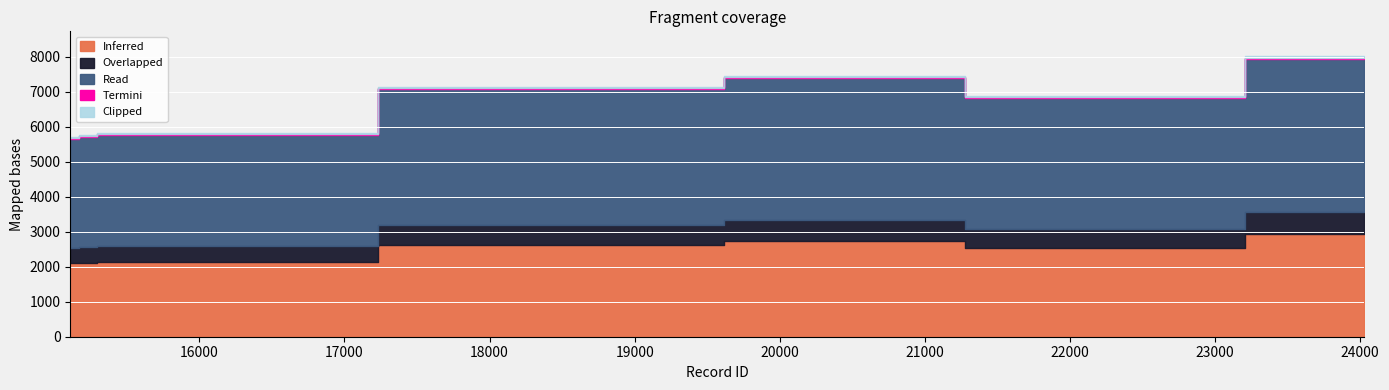

True or false: the data shows 5657 at 15110.

True